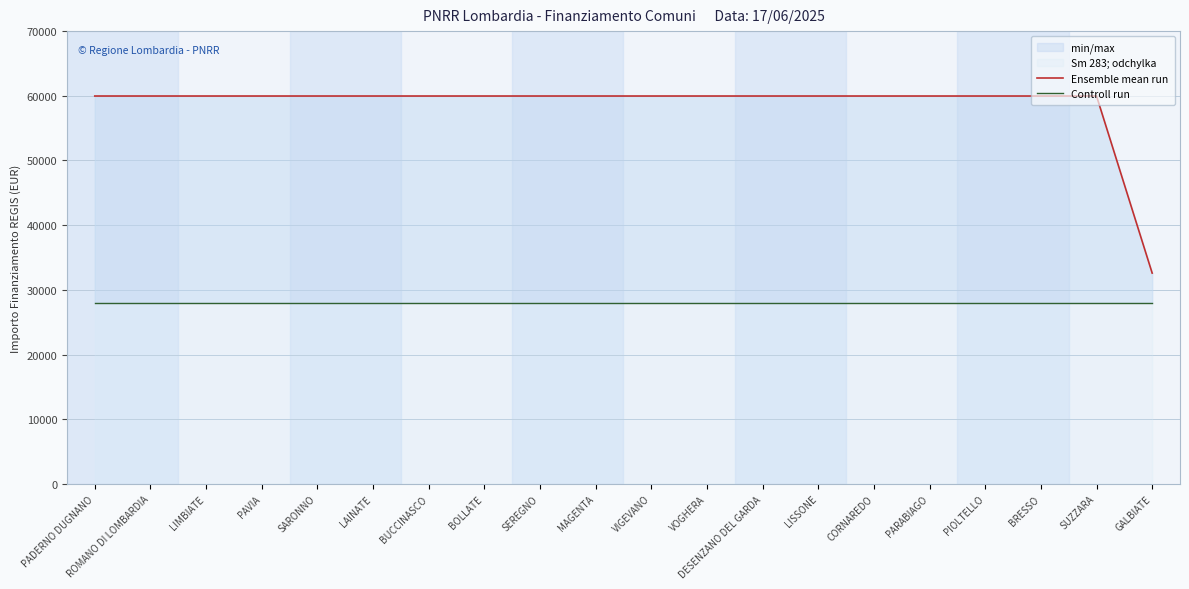

What is the label of the 16th point from the left?

PARABIAGO